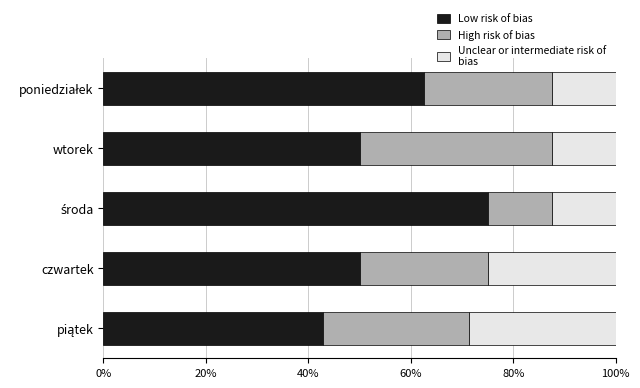

What is the sum of the Low risk of bias values at czwartek and wtorek?

100.0